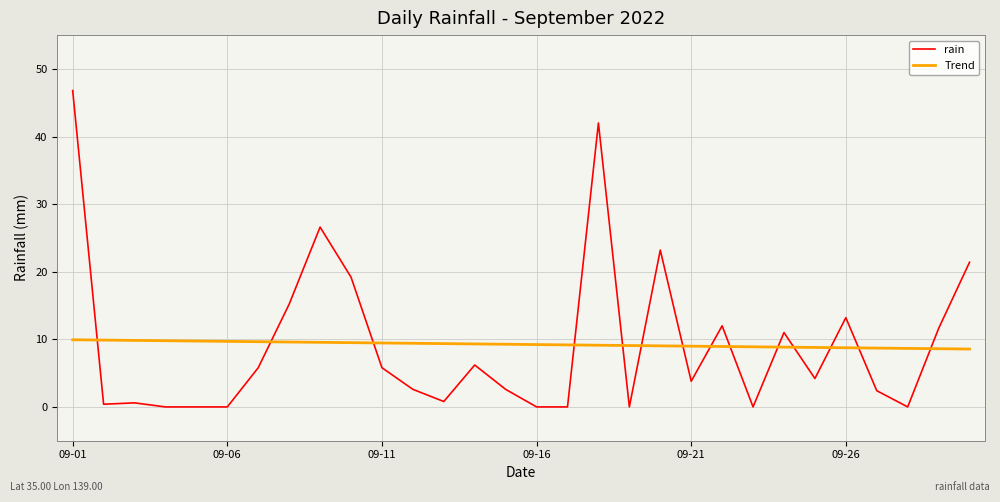

How many distinct data groups are displayed?

2